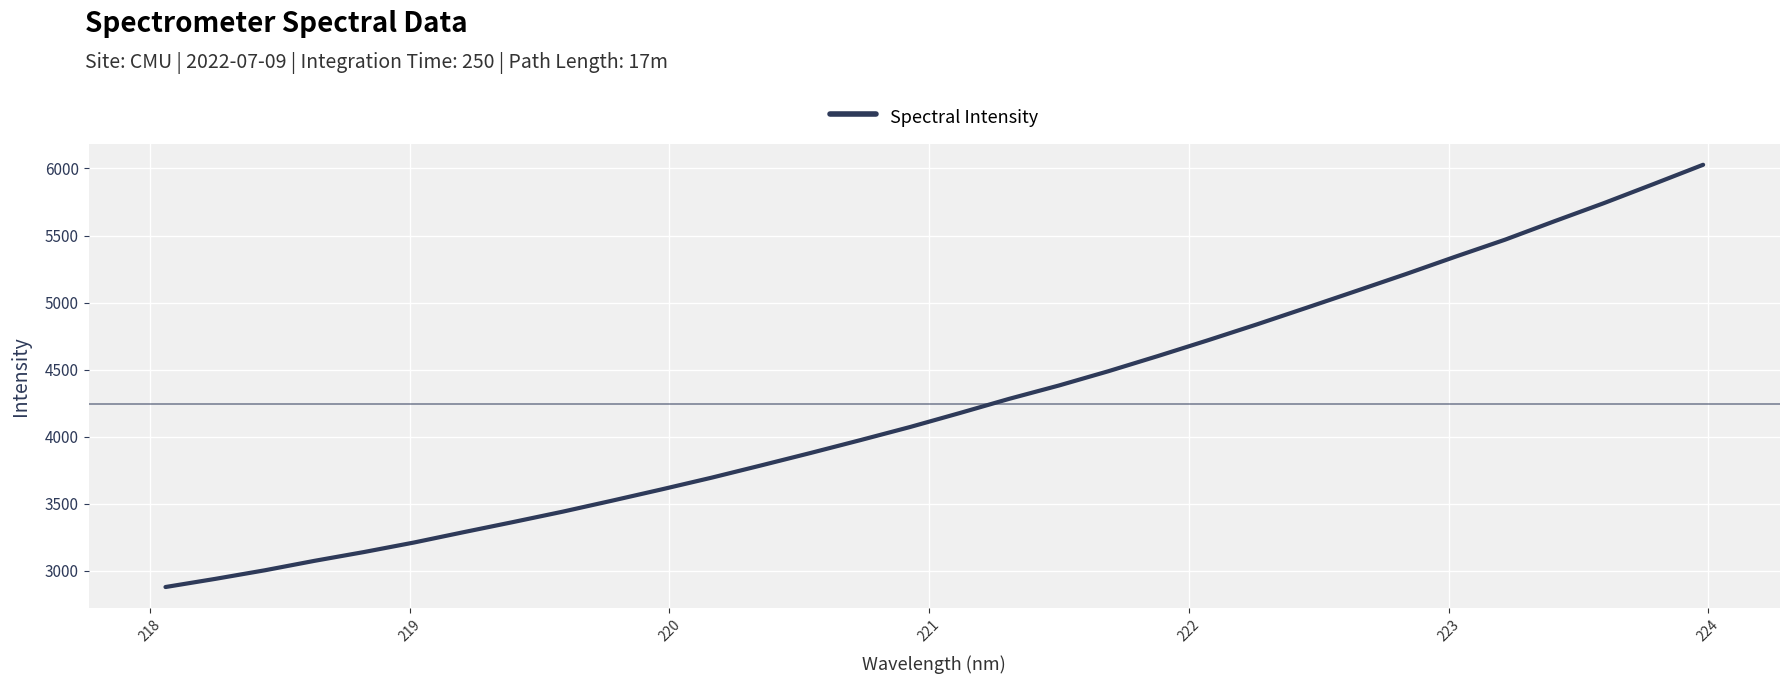

What is the smallest value displayed?

2879.5